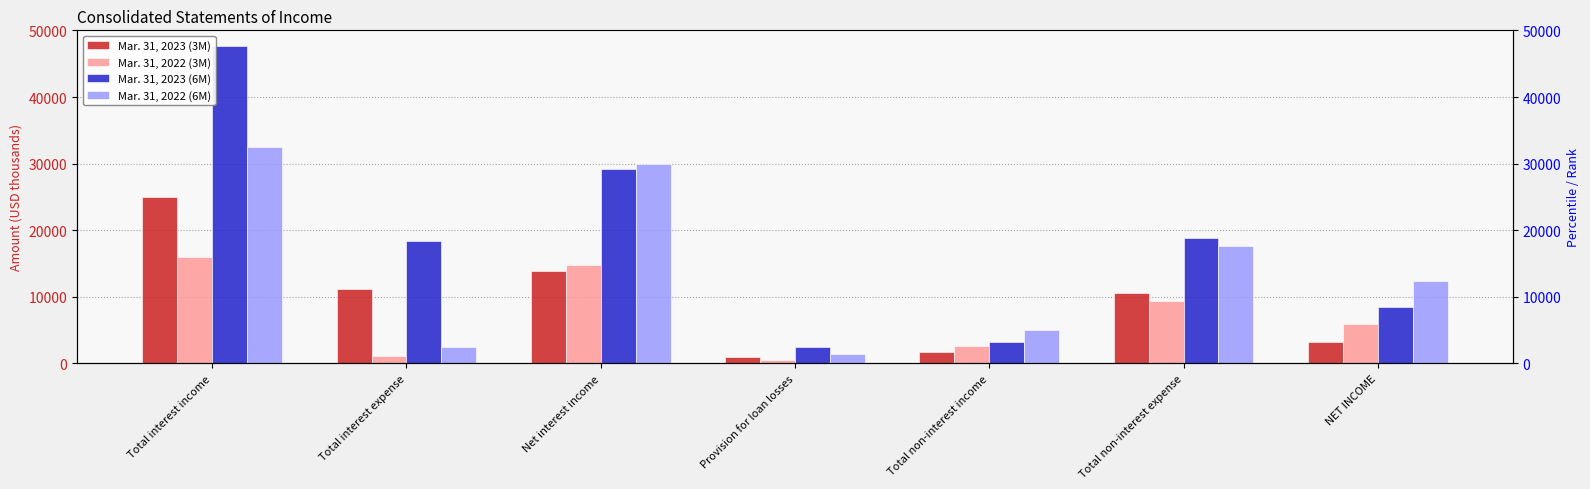

What are all the series names shown in the legend?

Mar. 31, 2023 (3M), Mar. 31, 2022 (3M), Mar. 31, 2023 (6M), Mar. 31, 2022 (6M)